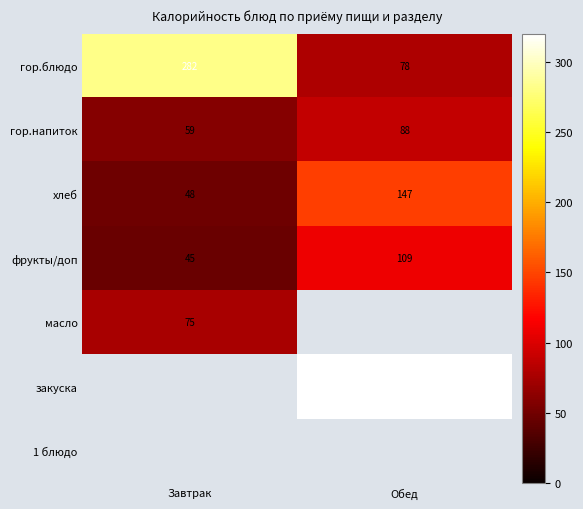

Count the гор.напиток values in the range 59 to 88.

2